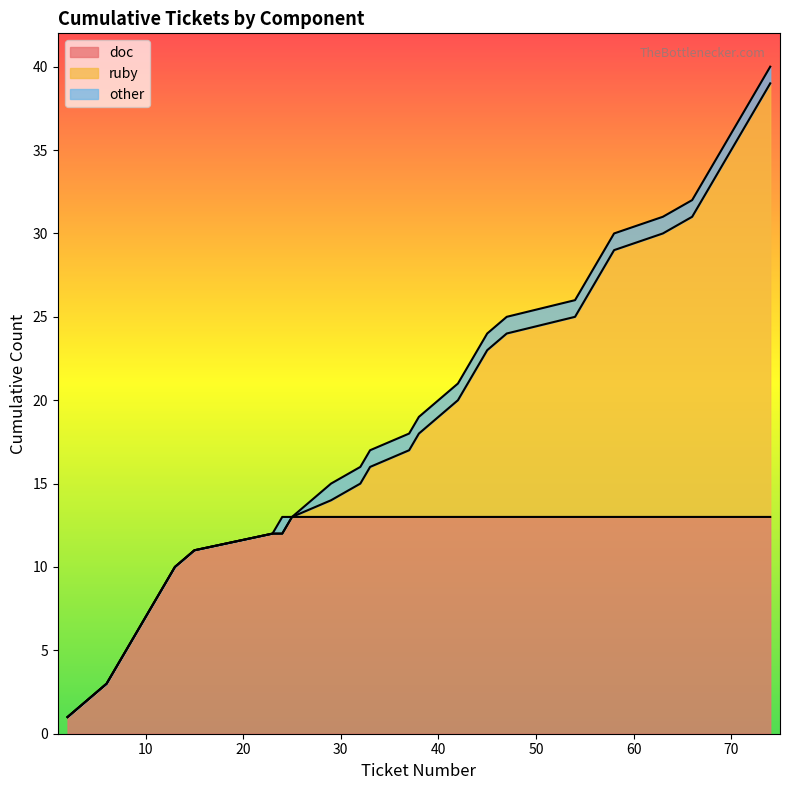

Where is the data nearest to the value 45?

ruby